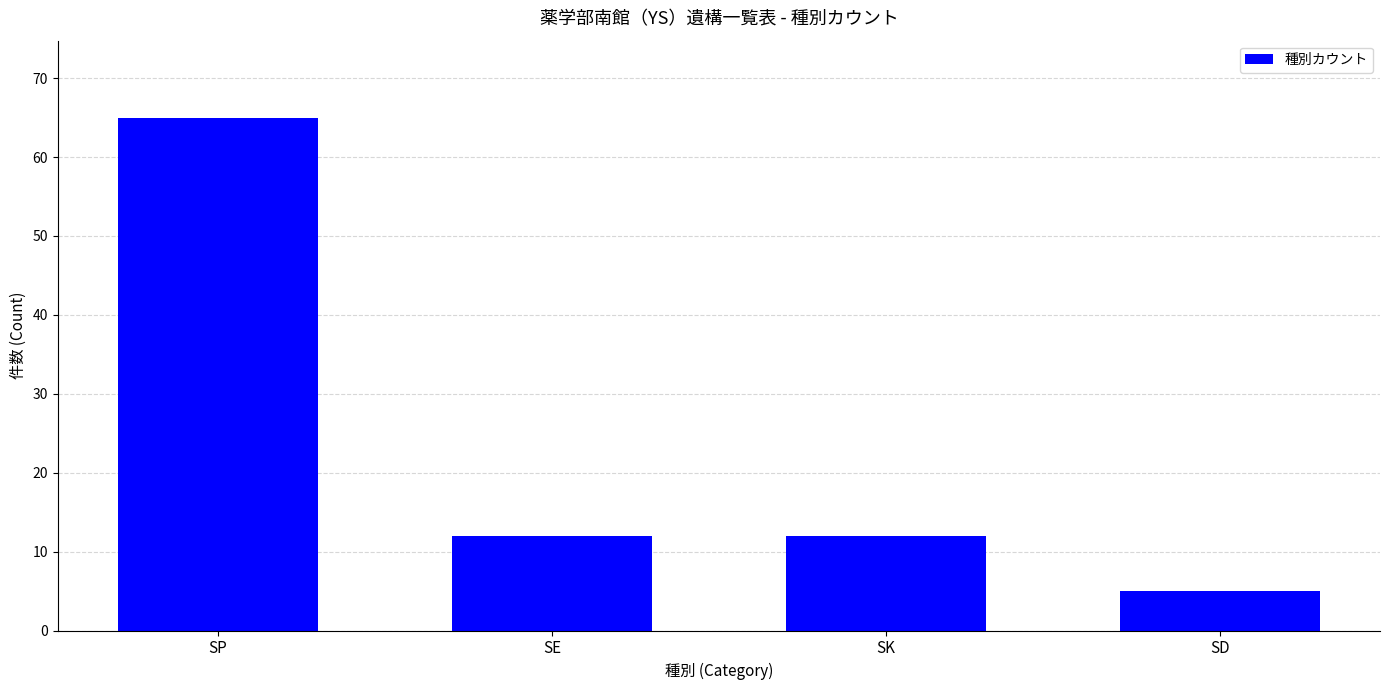

Reading left to right, extract all data points from this chart.

SP=65	SE=12	SK=12	SD=5